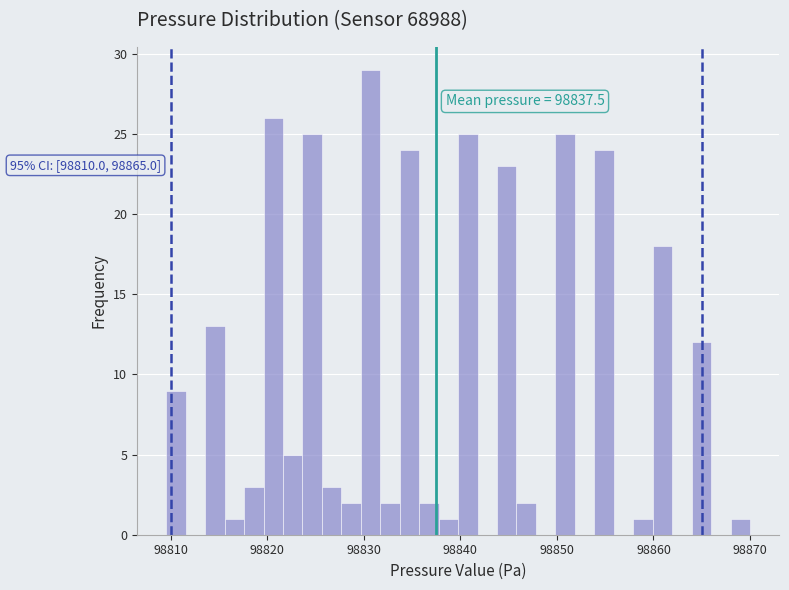

Around what value on the x-axis is the tallest bar? Give the approximate position of its centre, as read against the axis.

98831